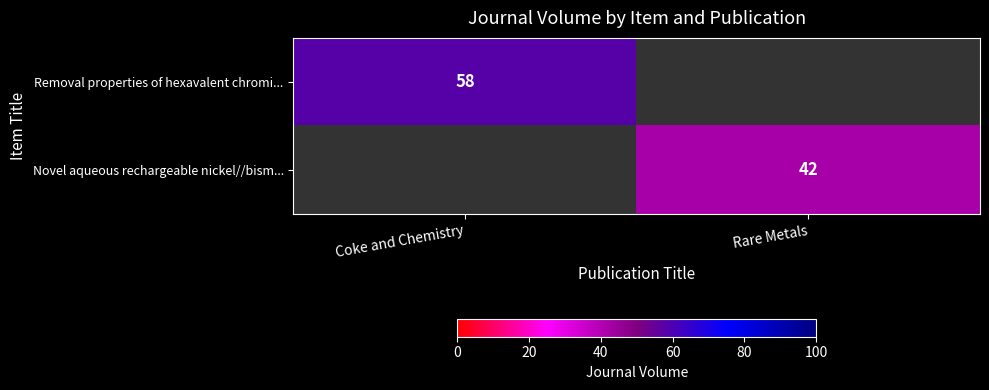

What is the maximum value shown in the chart?

58.0